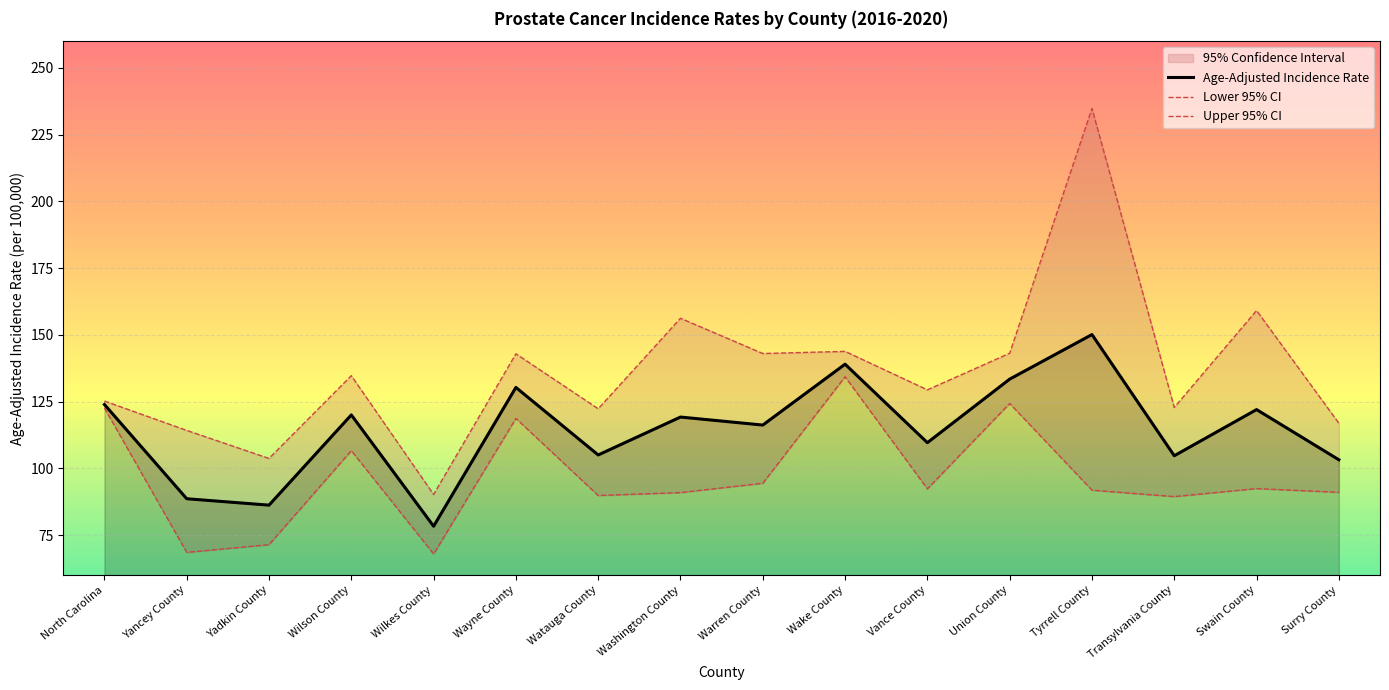

What is the greatest value displayed?

234.8